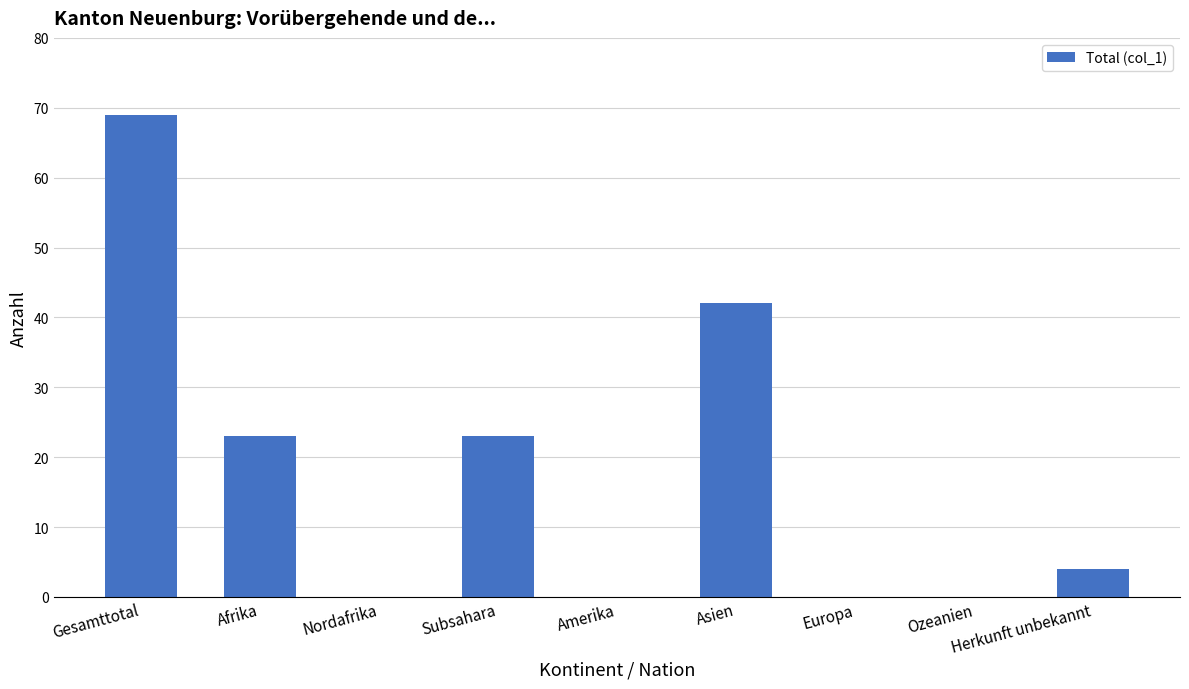

Reading right to left, transcribe all the data shown in this chart.

4	0	0	42	0	23	0	23	69